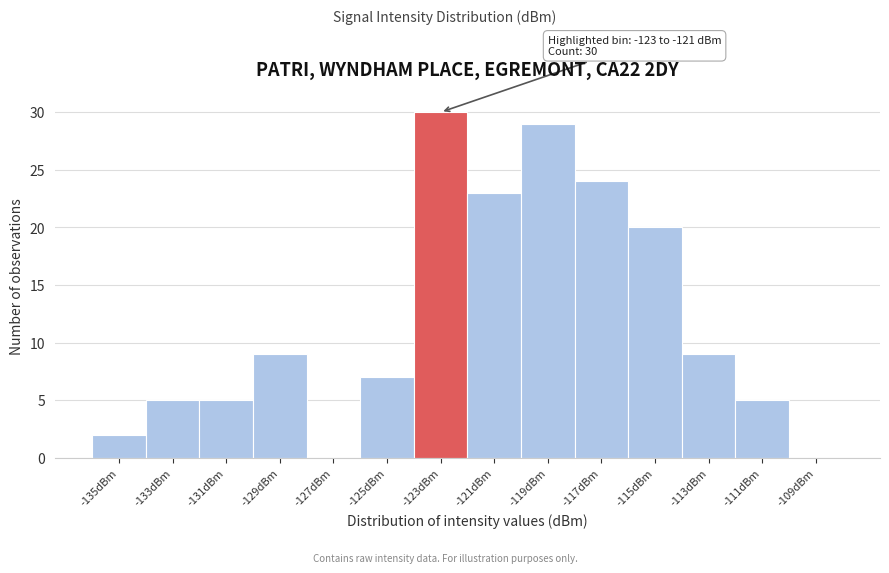

Reading left to right, extract all data points from this chart.

-135dBm=2	-133dBm=5	-131dBm=5	-129dBm=9	-127dBm=0	-125dBm=7	-123dBm=30	-121dBm=23	-119dBm=29	-117dBm=24	-115dBm=20	-113dBm=9	-111dBm=5	-109dBm=0